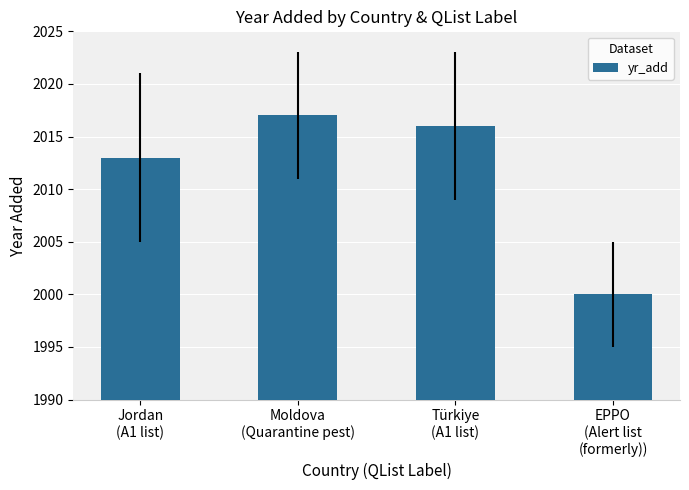

True or false: the data shows 577 at Jordan
(A1 list).

False